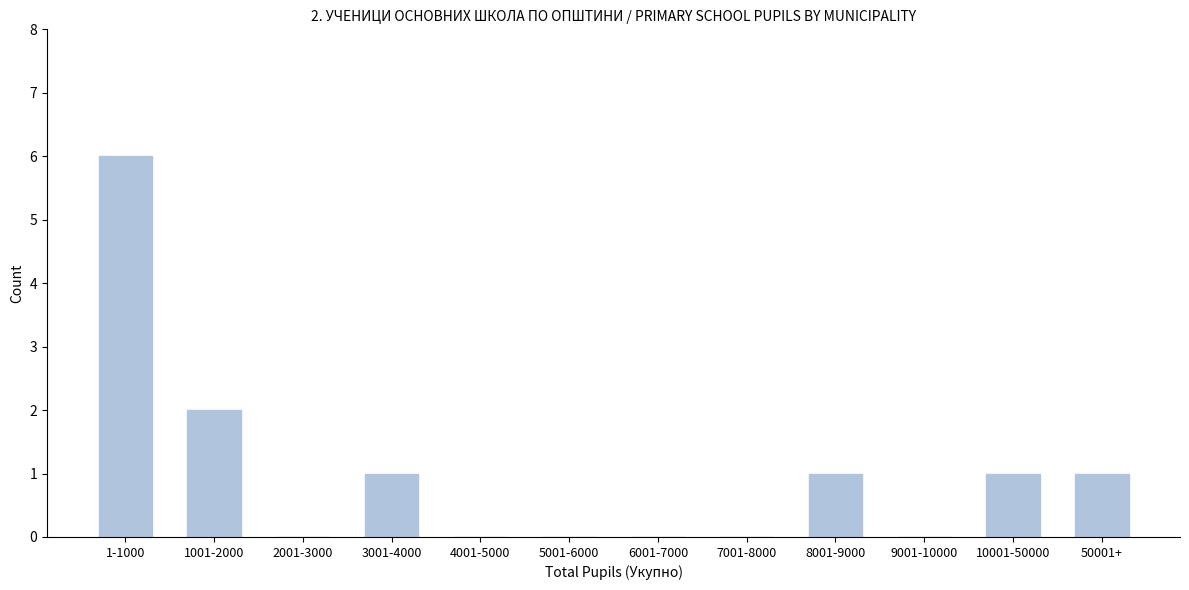

Reading left to right, extract all data points from this chart.

1-1000=6	1001-2000=2	2001-3000=0	3001-4000=1	4001-5000=0	5001-6000=0	6001-7000=0	7001-8000=0	8001-9000=1	9001-10000=0	10001-50000=1	50001+=1